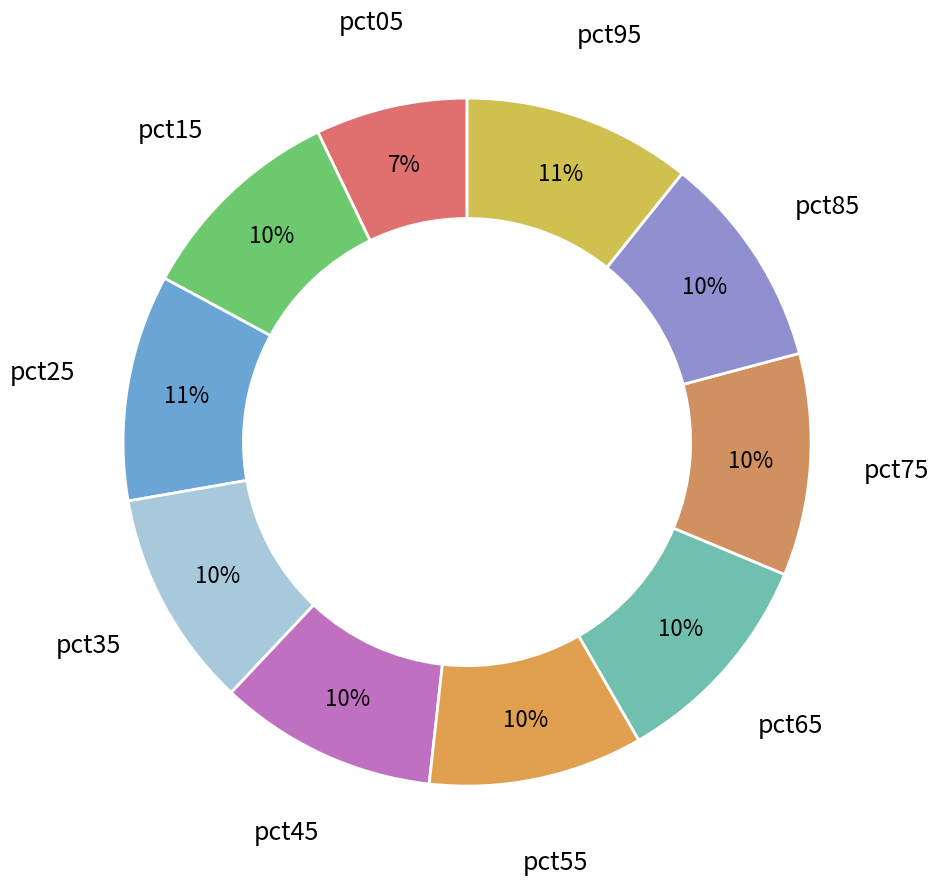

How many slices are in this pie chart?

10